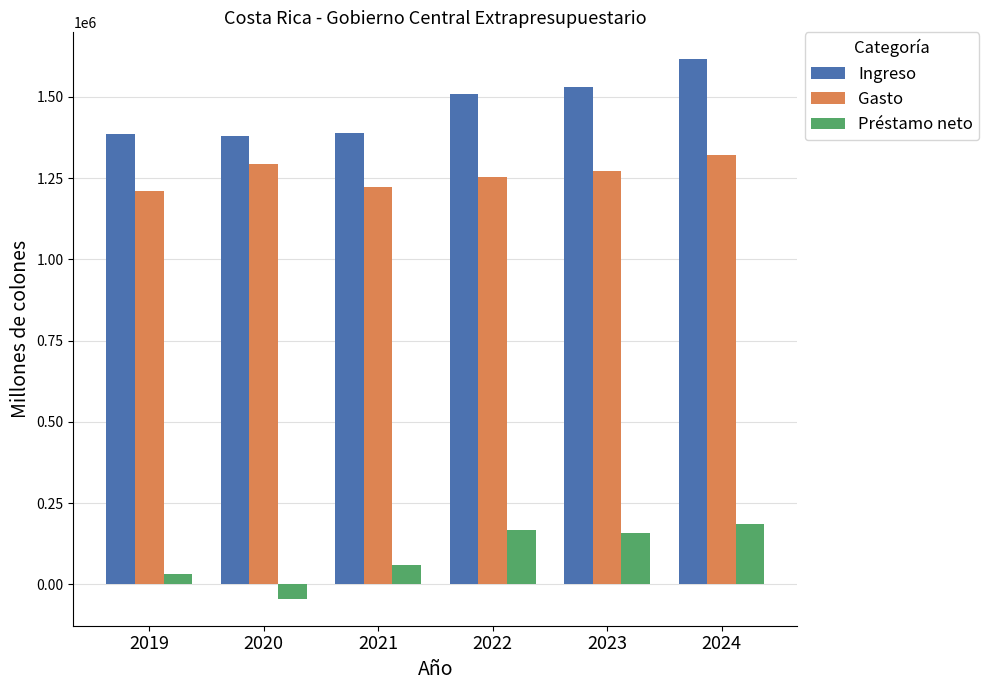

What is the spread (max minus min) of values at 2023?

1371812.3